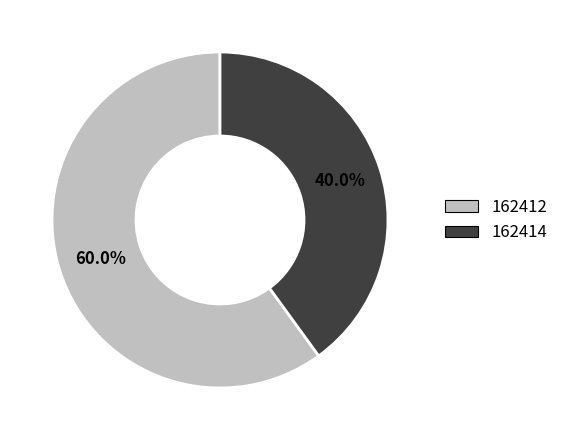

Is it true that 162414 is 30% of the pie?

False